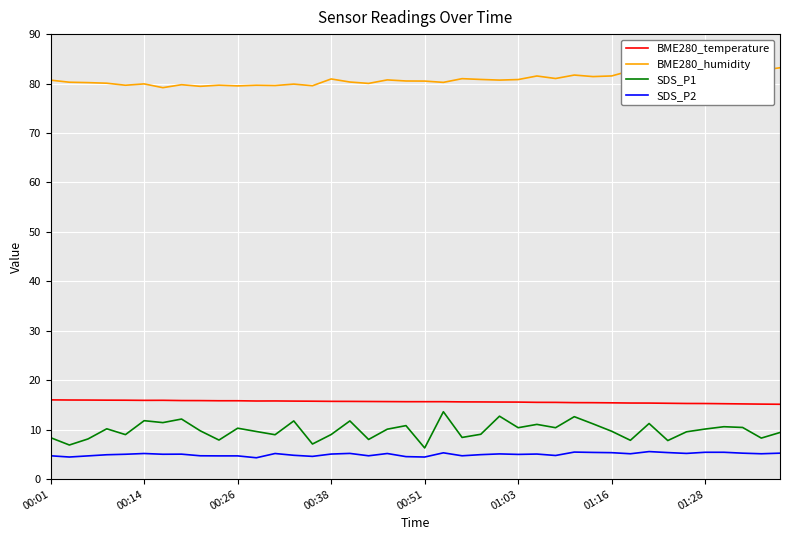

True or false: SDS_P1 and SDS_P2 intersect in this chart.

False